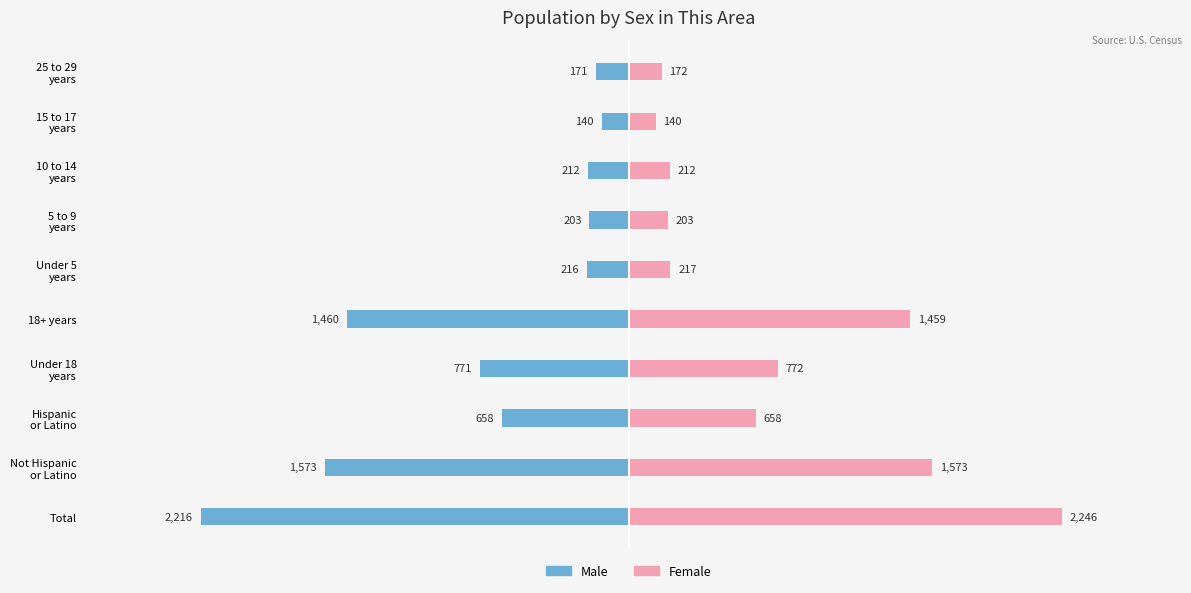

Reading right to left, list all the values displayed in this chart.

Male: 9=-171	8=-140	7=-212	6=-203	5=-216	4=-1460	3=-771	2=-658	1=-1573	0=-2216
Female: 9=172	8=140	7=212	6=203	5=217	4=1459	3=772	2=658	1=1573	0=2246